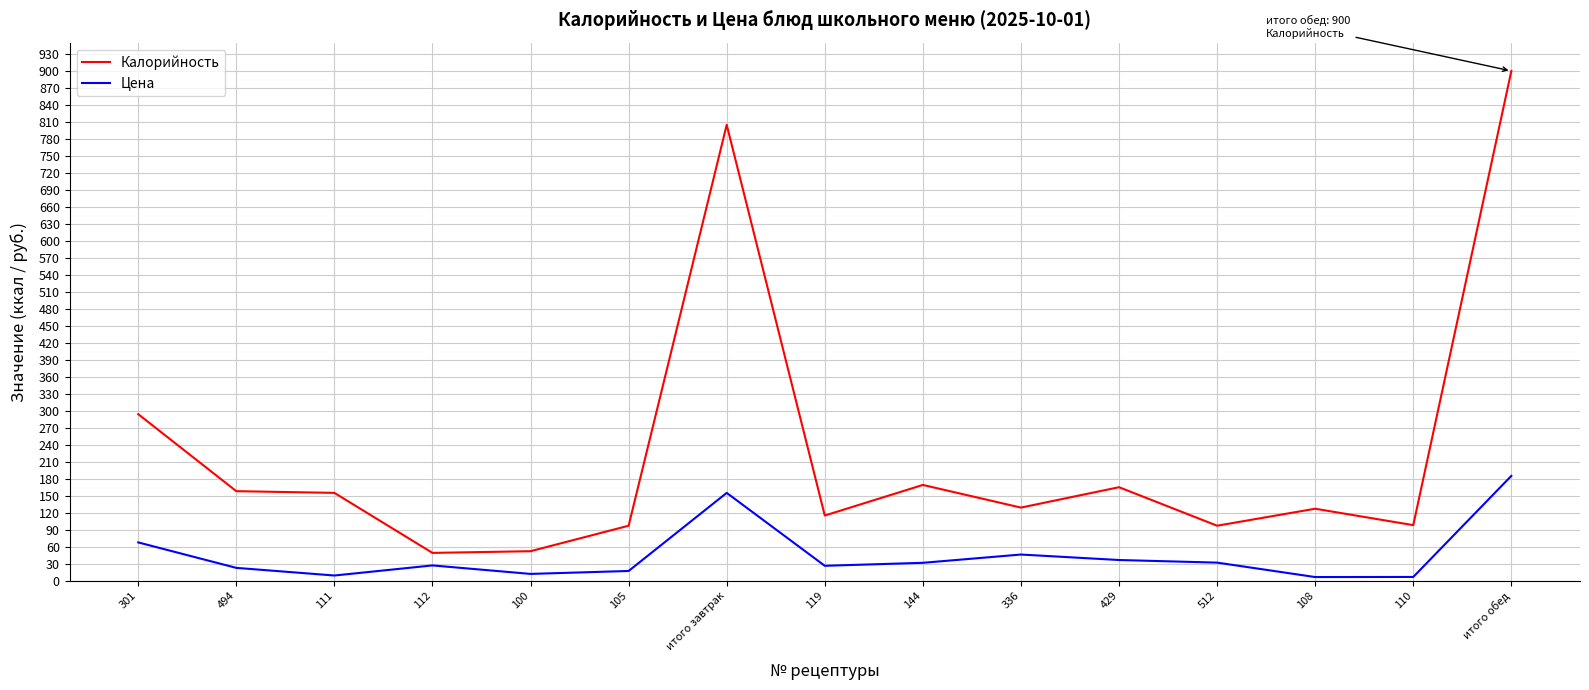

What is the sum of the Калорийность values at итого обед and 100?

952.0